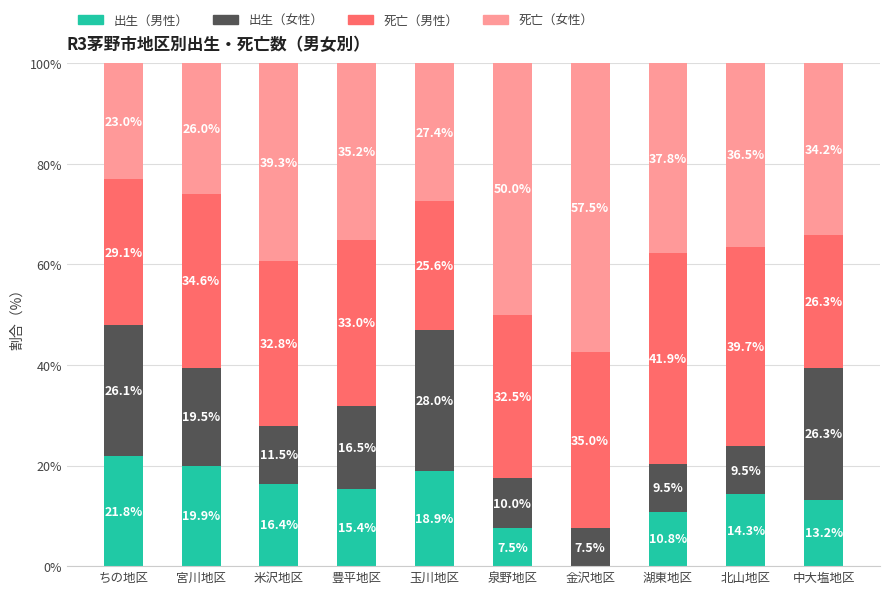

Count the number of categories in the chart.

10